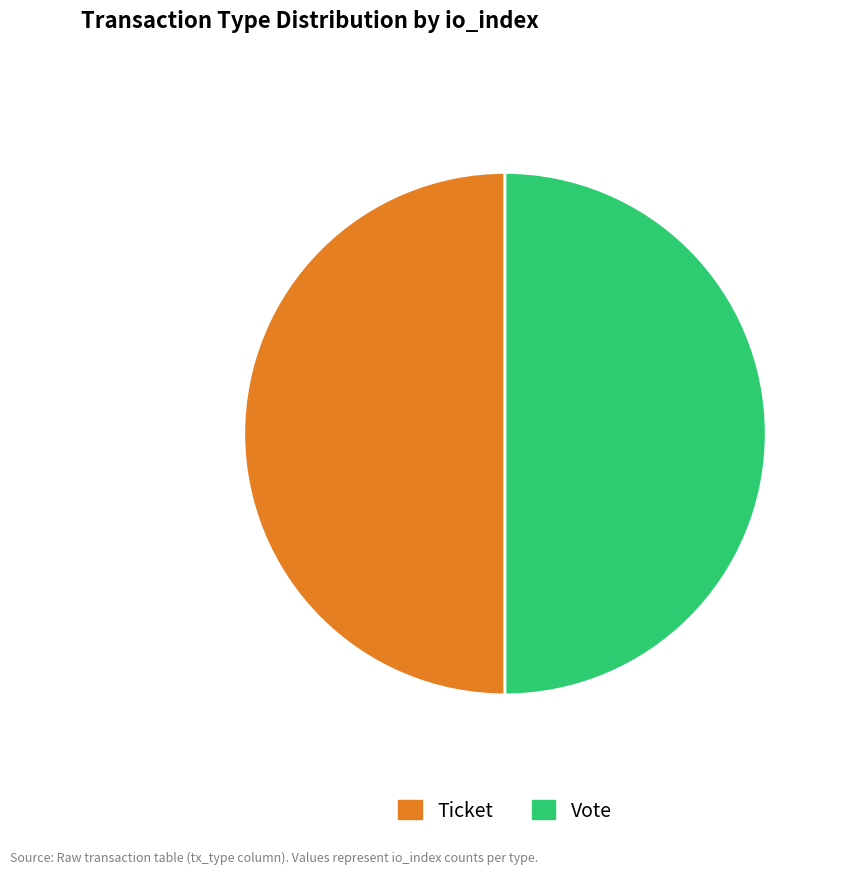

How many segments does this pie chart have?

2